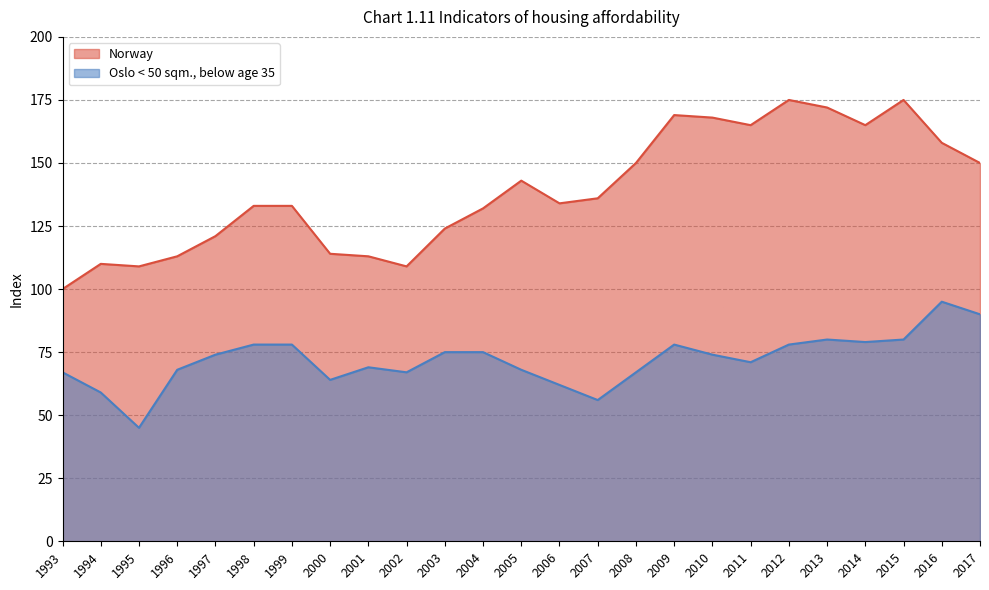

Does the chart have visible grid lines?

Yes